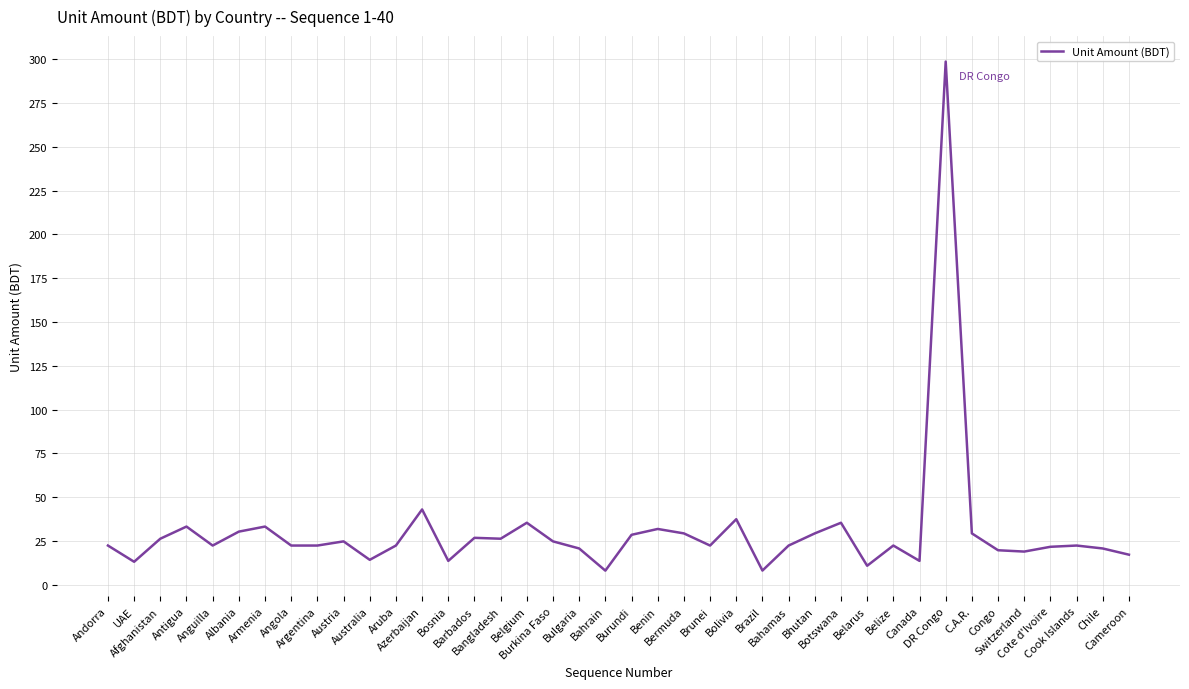

What is the difference between the maximum and minimum values?

290.5